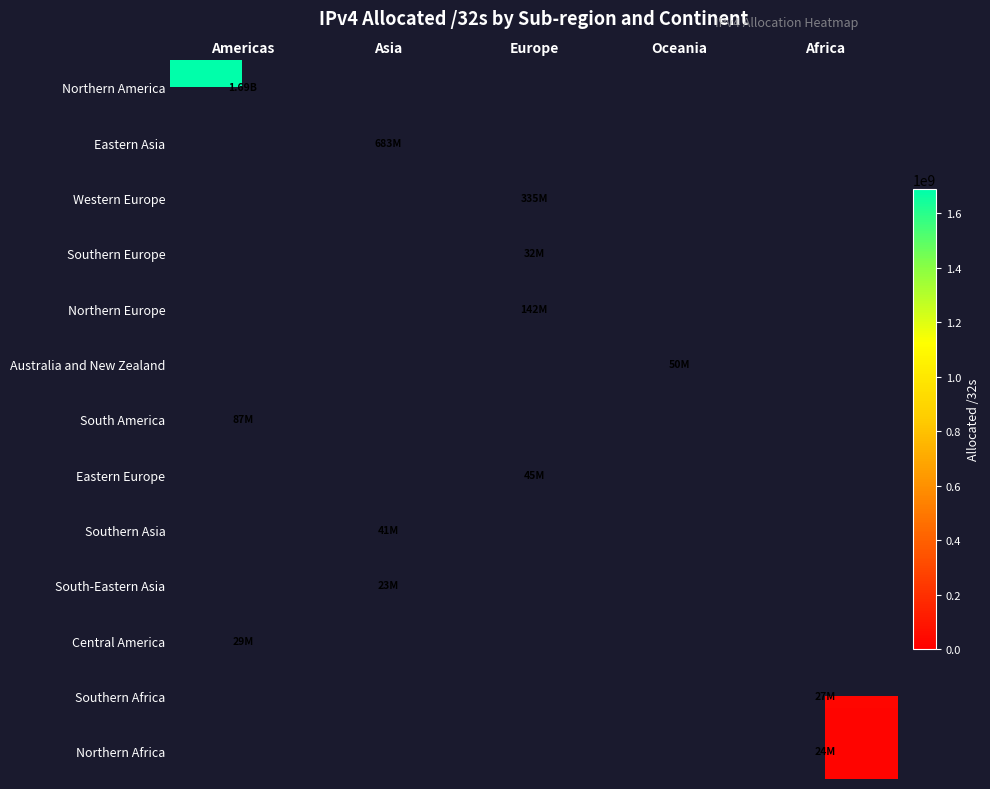

How many categories are shown in the chart?

5